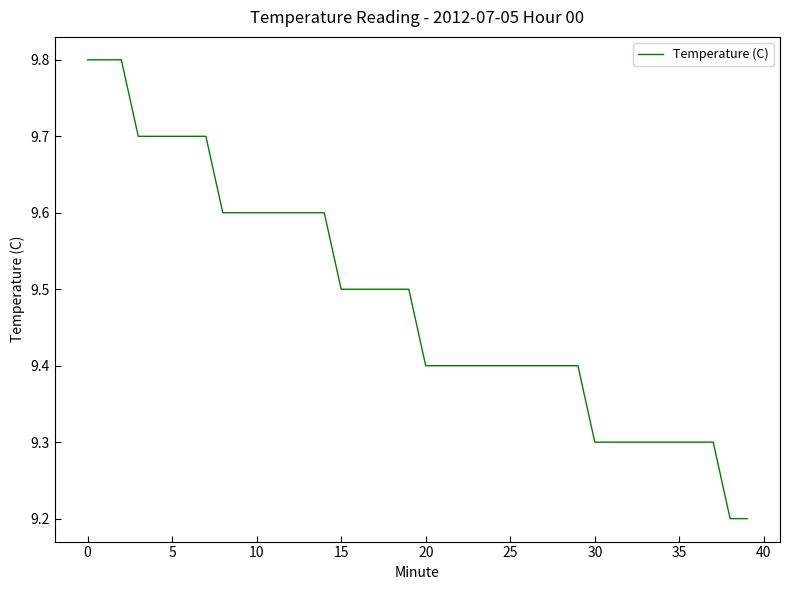

What is the difference between the maximum and minimum values?

0.6